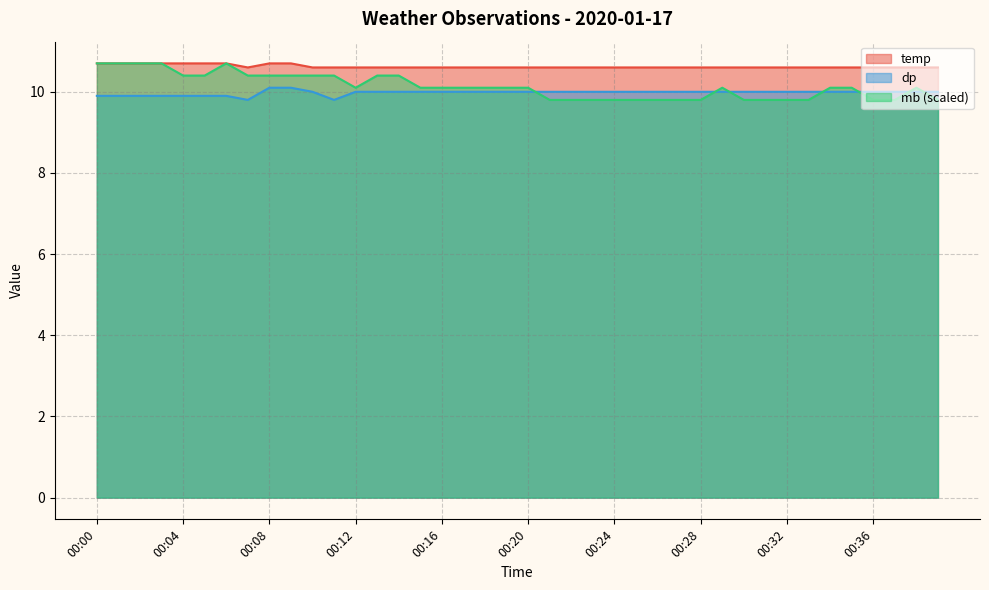

What is the difference between the maximum and minimum values in the dp series?

0.3